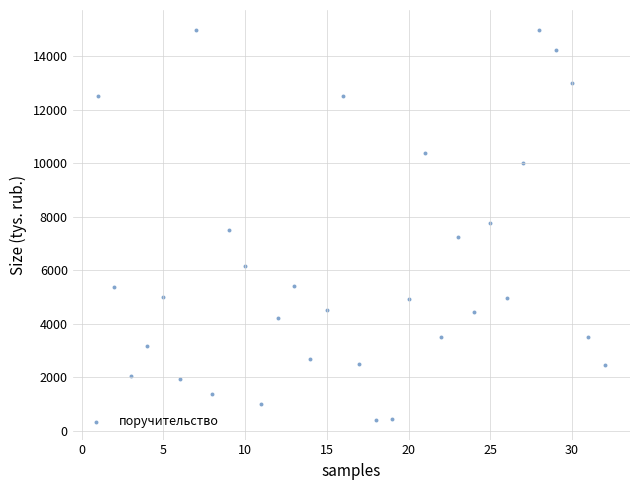

What is the range of X values (max minus min)?

31.0